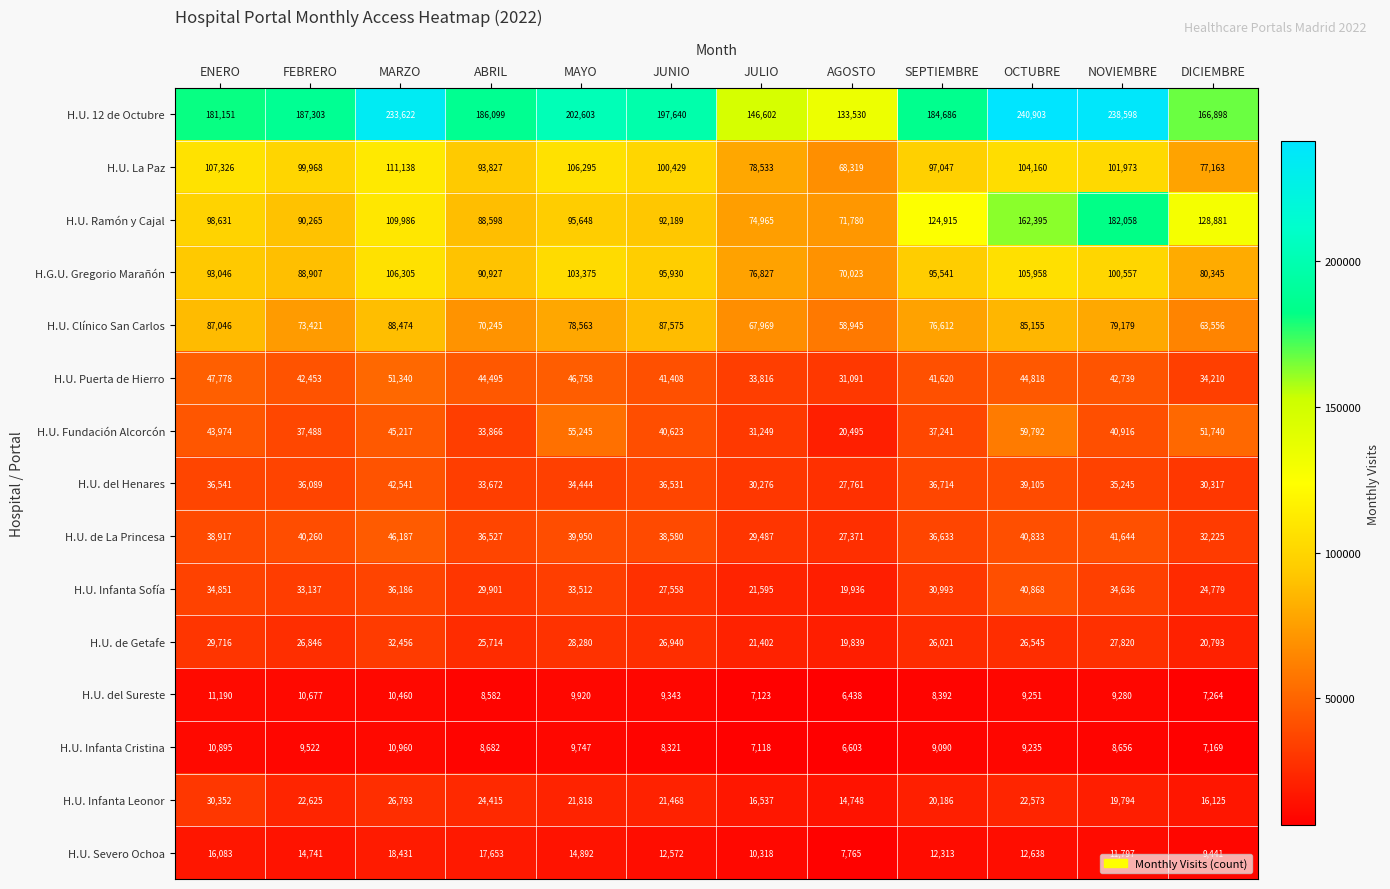

What is the difference between the maximum and second lowest values in the H.U. de La Princesa series?

16700